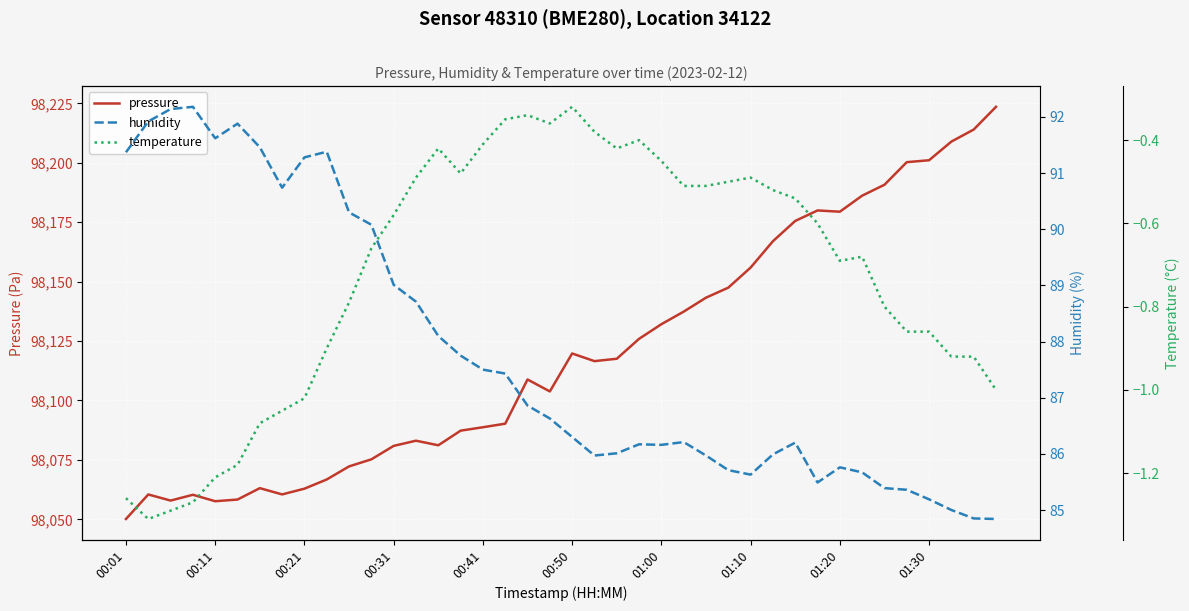

What is the maximum value for pressure?

98223.5